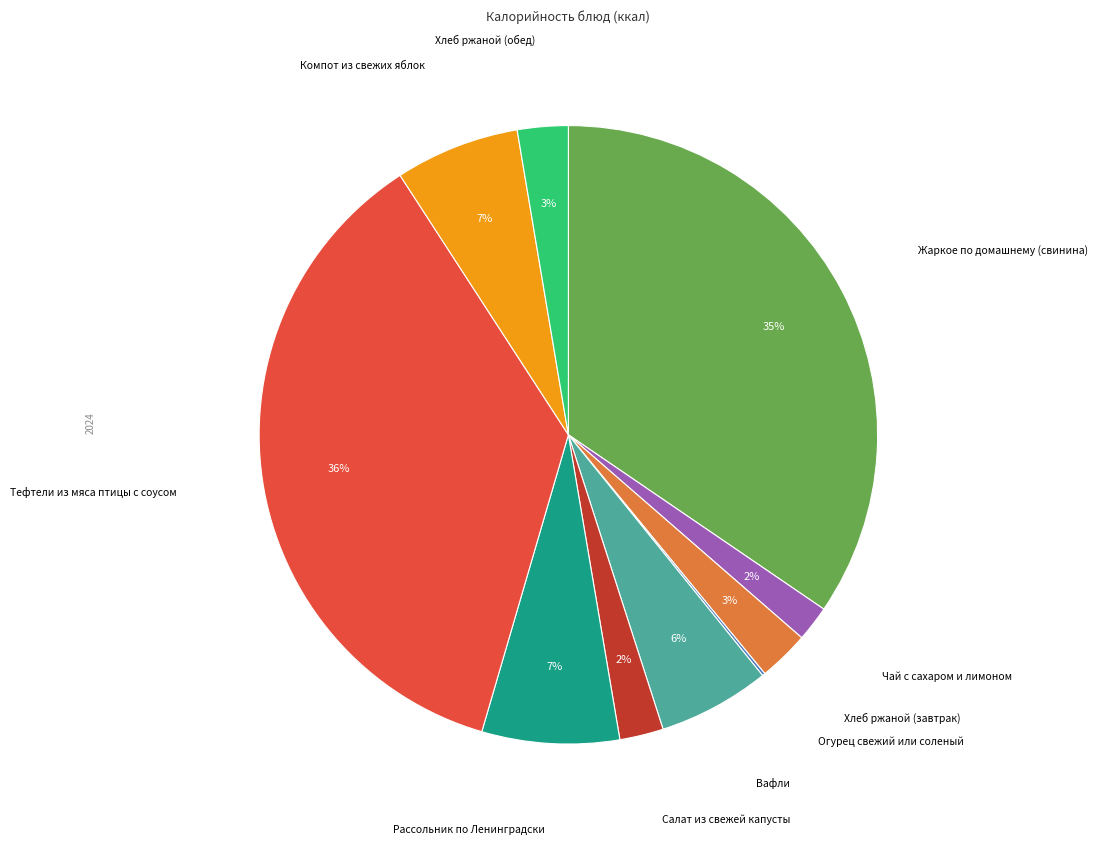

To the nearest percent, what is the average slice percentage?

10%